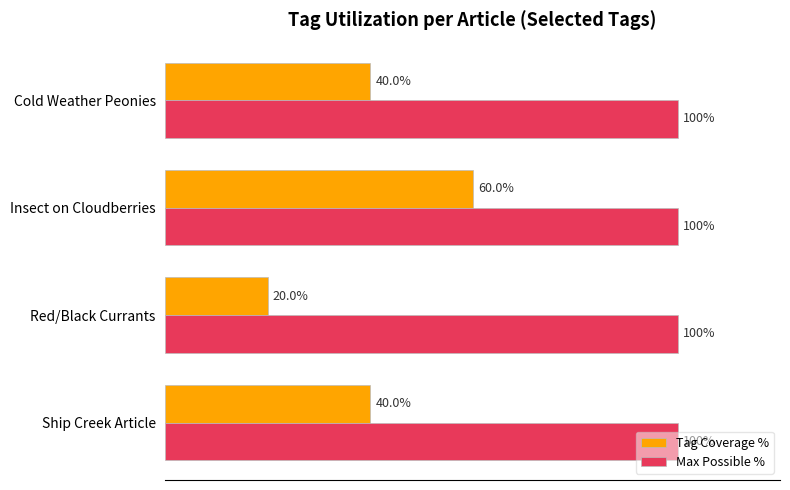

At which category is the sum across all series the highest?

Insect on Cloudberries